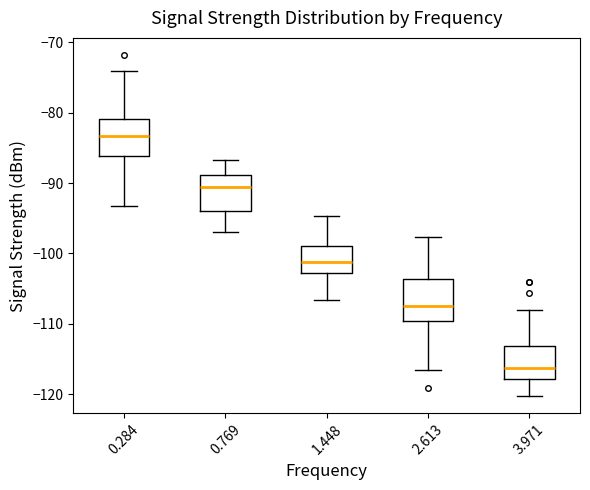

Which box has the lowest median line?

3.971